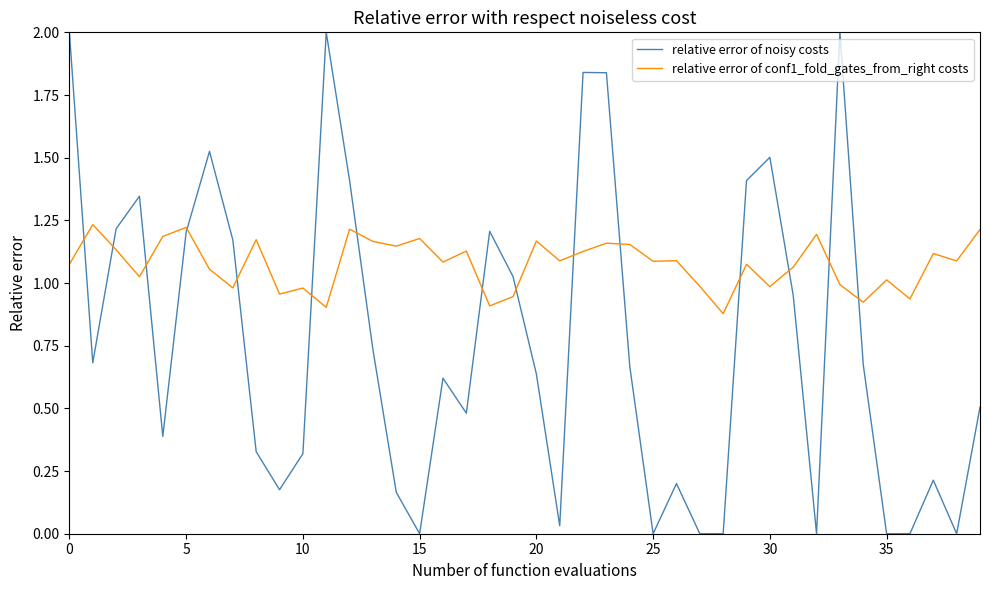

Which series has the widest spread of values?

relative error of noisy costs